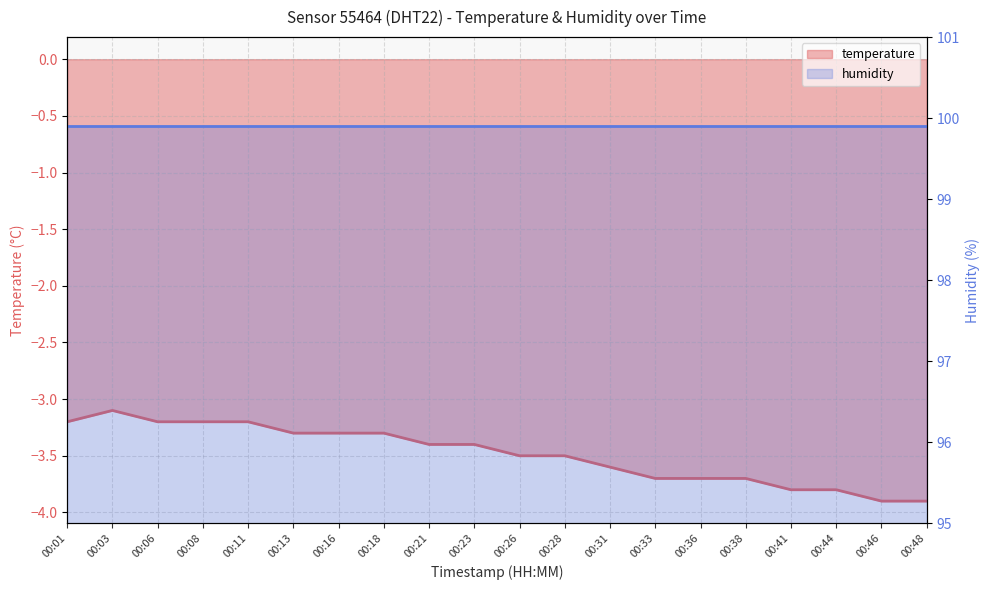

What is the average value?

-3.5